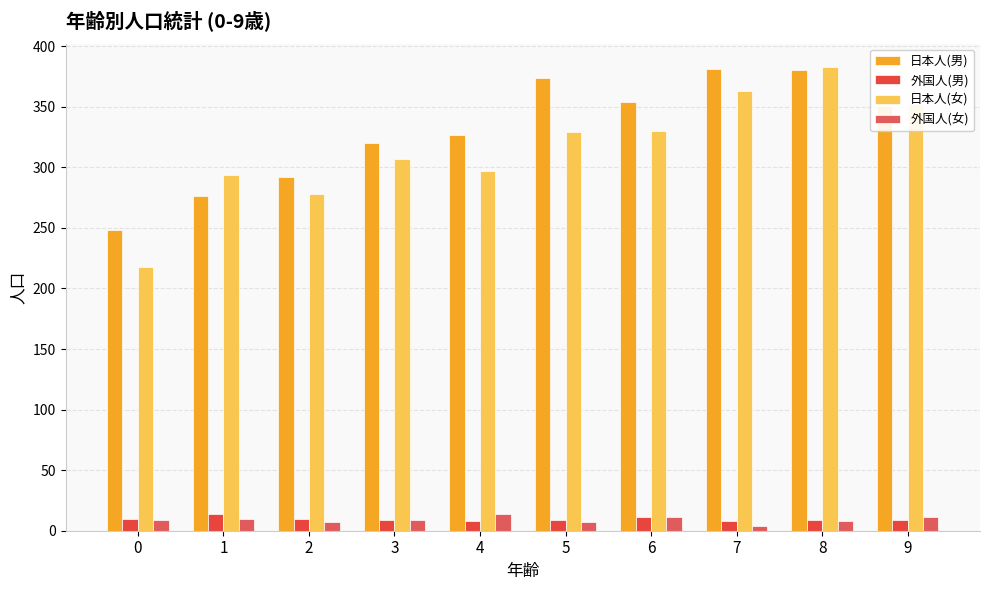

What is the spread (max minus min) of values at 8?

375